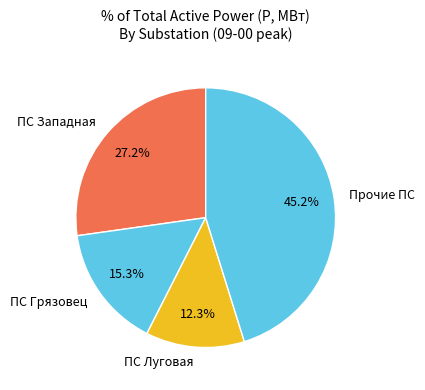

Does ПС Луговая account for over 50% of the chart?

No